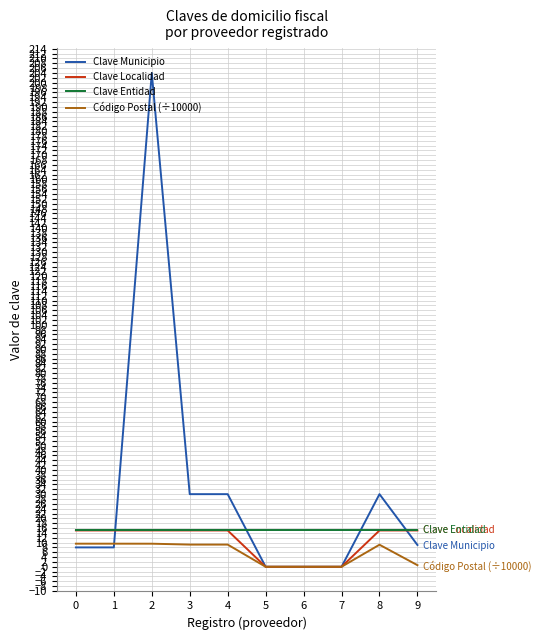

What is the greatest value displayed?

204.0